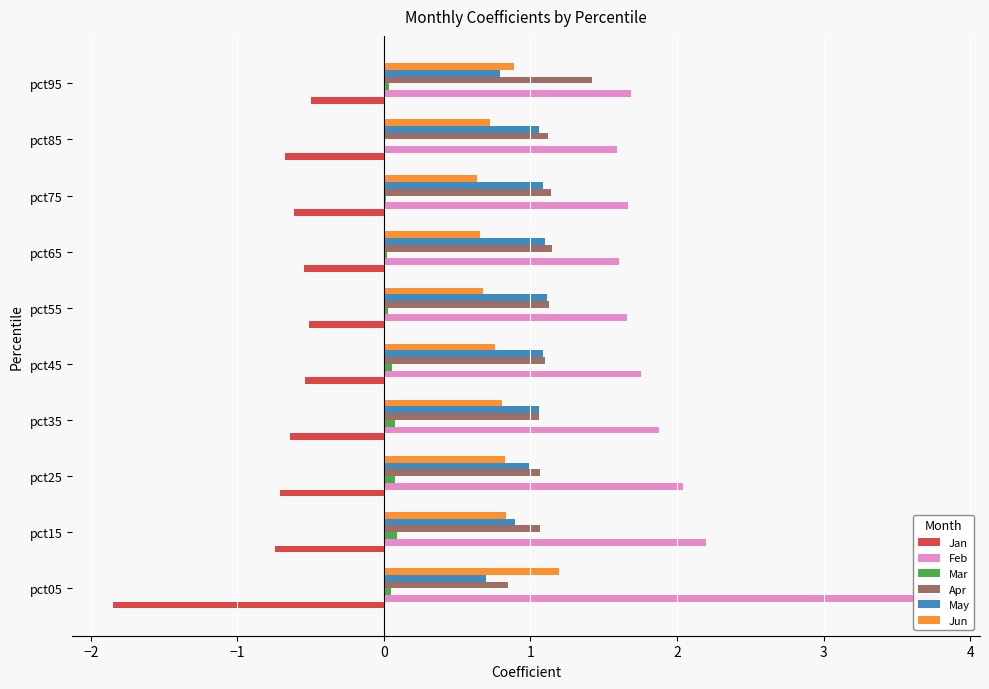

Reading left to right, list all the values displayed in this chart.

Jan: -1.8	-0.7	-0.7	-0.6	-0.5	-0.5	-0.5	-0.6	-0.7	-0.5
Feb: 3.8	2.2	2.0	1.9	1.8	1.7	1.6	1.7	1.6	1.7
Mar: 0.0	0.1	0.1	0.1	0.1	0.0	0.0	0.0	0.0	0.0
Apr: 0.8	1.1	1.1	1.1	1.1	1.1	1.1	1.1	1.1	1.4
May: 0.7	0.9	1.0	1.1	1.1	1.1	1.1	1.1	1.1	0.8
Jun: 1.2	0.8	0.8	0.8	0.8	0.7	0.7	0.6	0.7	0.9